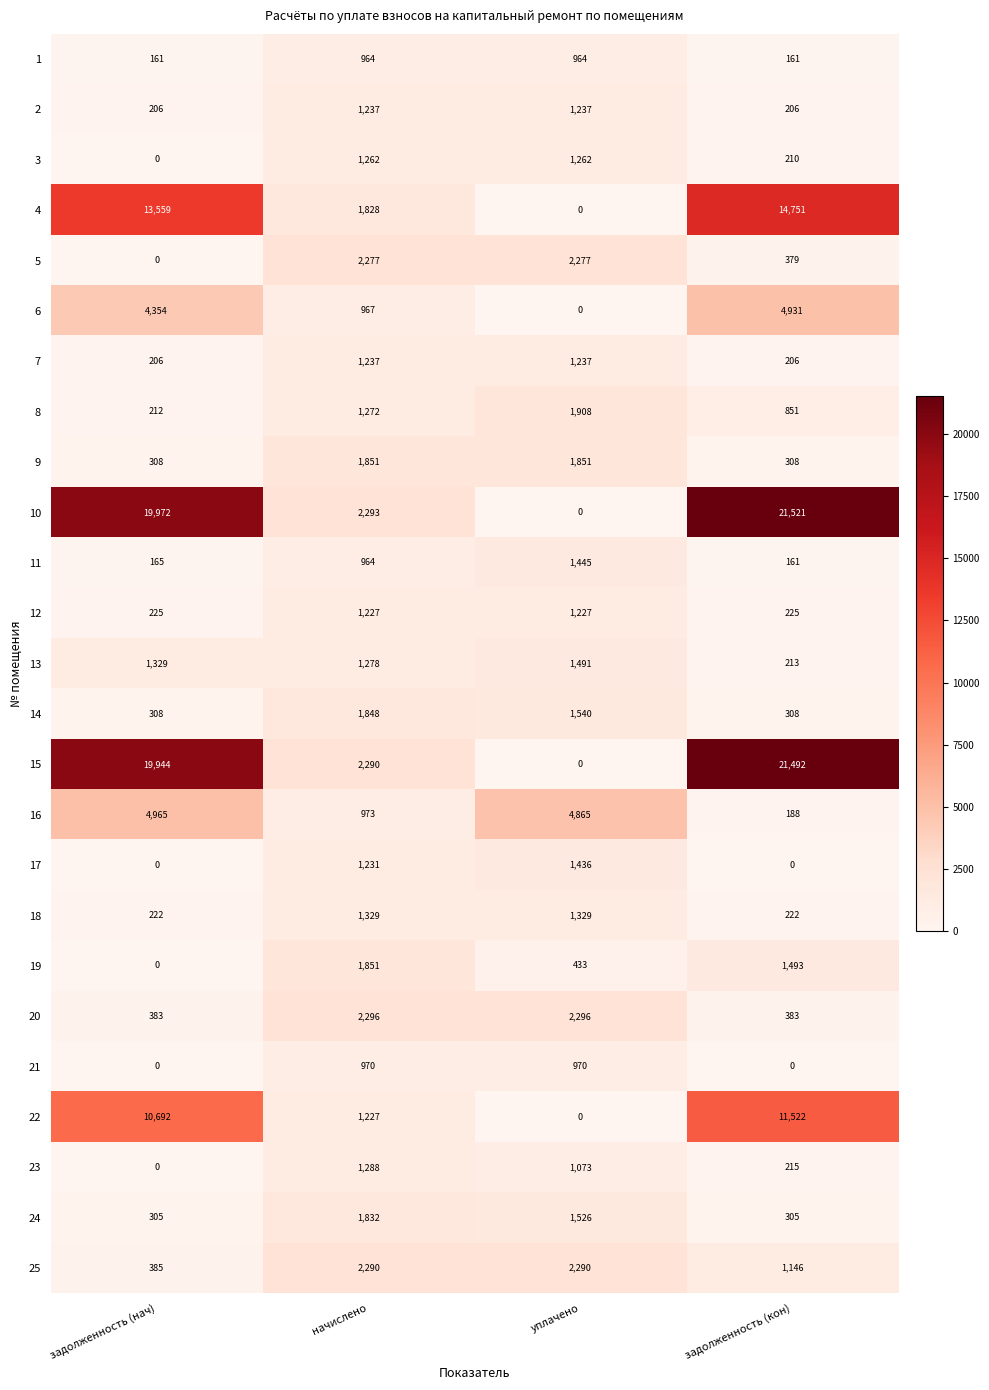

What is the highest value of the 6 series?

4931